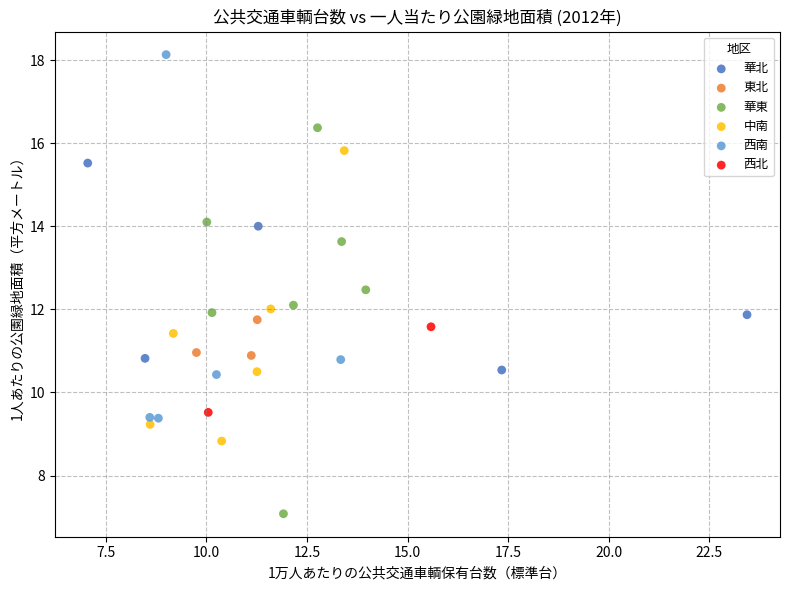

What are all the series names shown in the legend?

華北, 東北, 華東, 中南, 西南, 西北